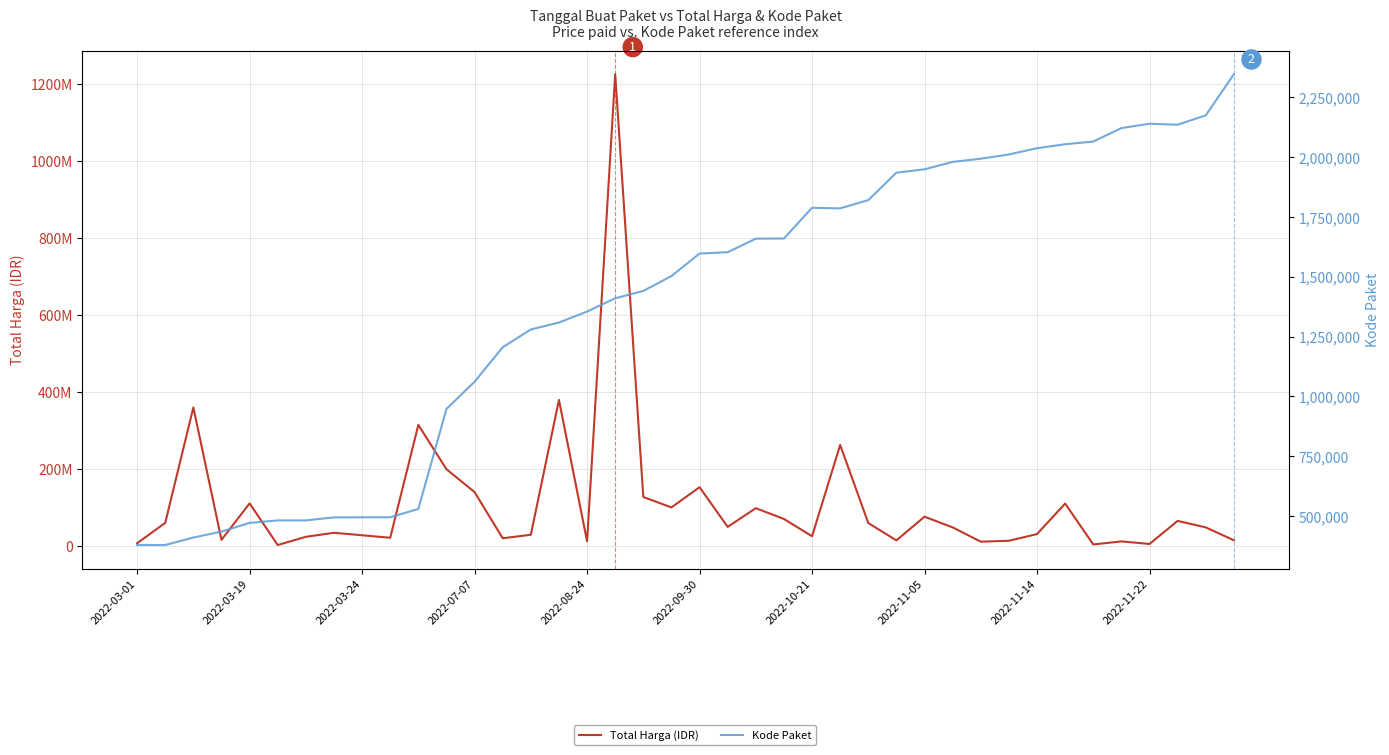

The Kode Paket series shows 715634 at 17. True or false?

False